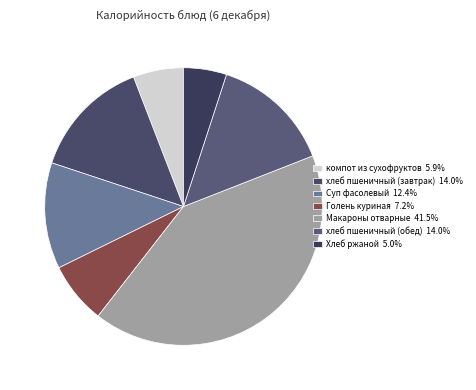

To the nearest percent, what is the combined percentage of хлеб пшеничный (завтрак) and Голень куриная?

21%